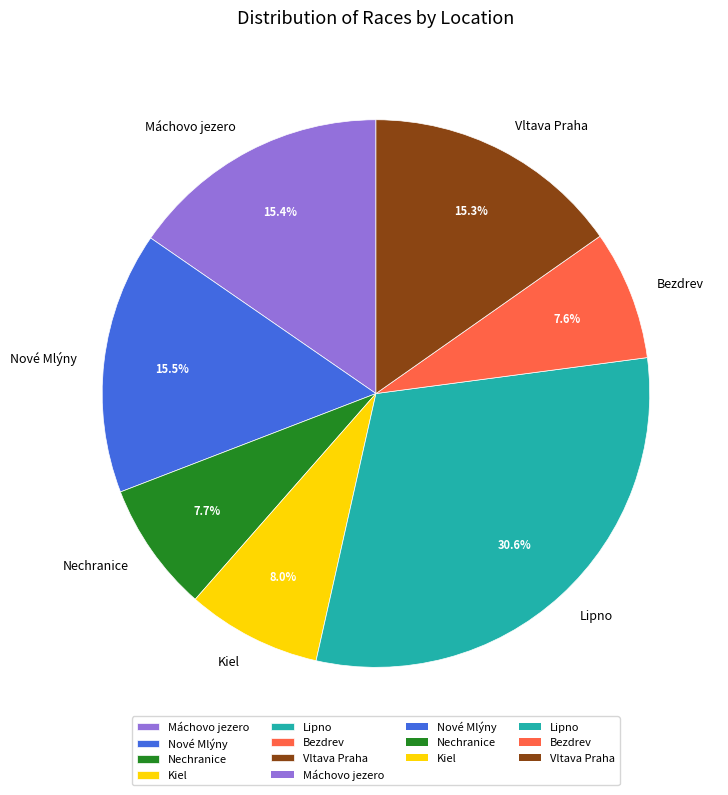

What is the largest slice in the pie chart?

Lipno